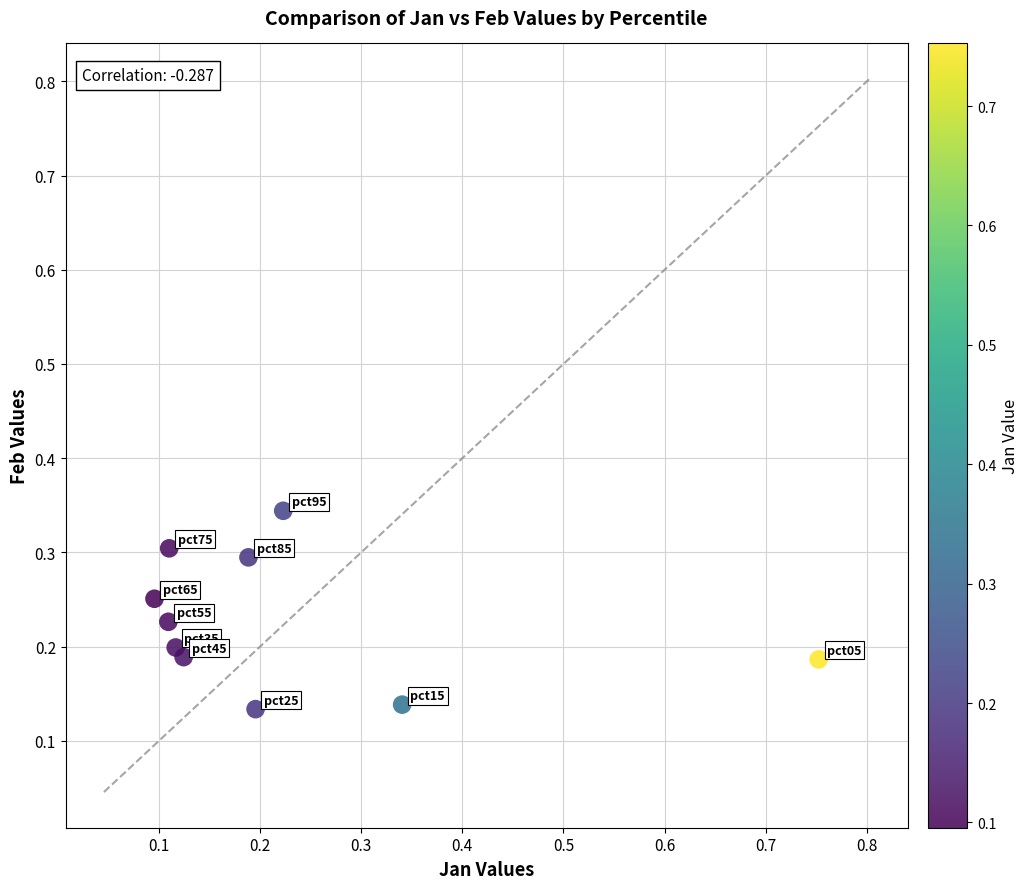

What is the range of X values (max minus min)?

0.7